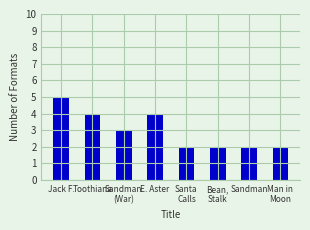

Which has a higher value, Sandman
(War) or Toothiana?

Toothiana